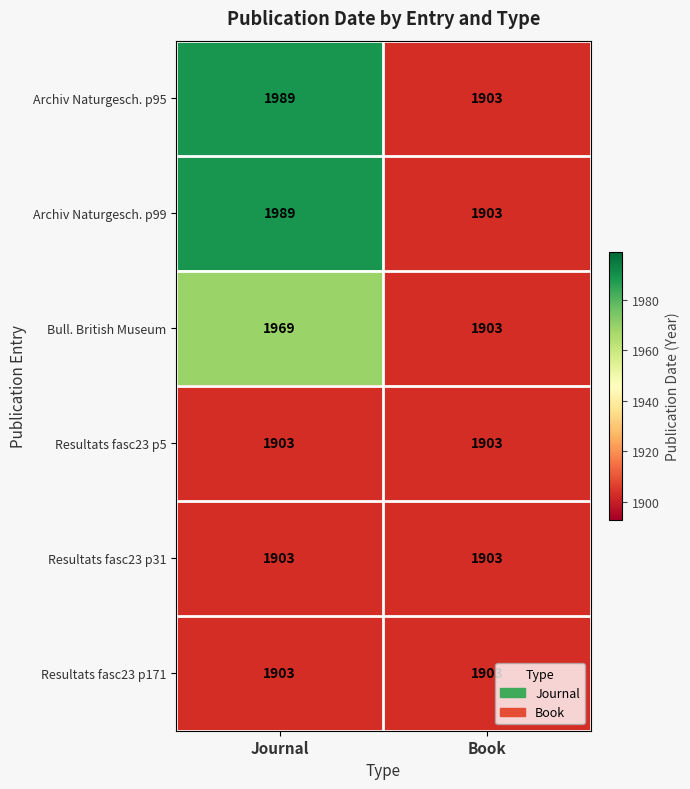

Is it true that Archiv Naturgesch. p95 equals 1989 at Journal?

True